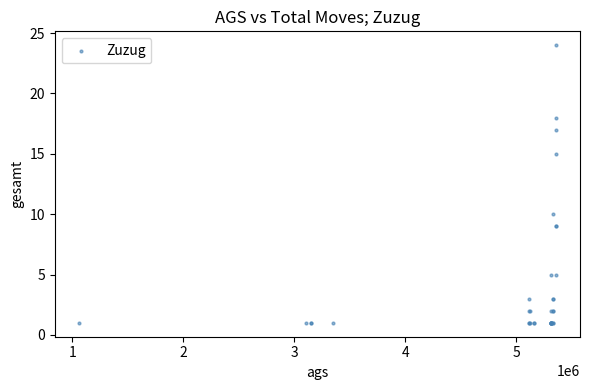

What Y value in the scatter plot is closest to 12?

10